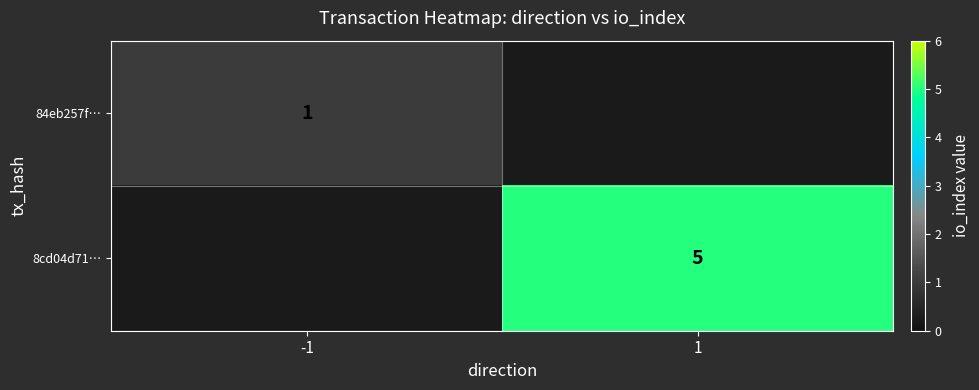

True or false: 8cd04d71… has a value of 5 at 1.

True